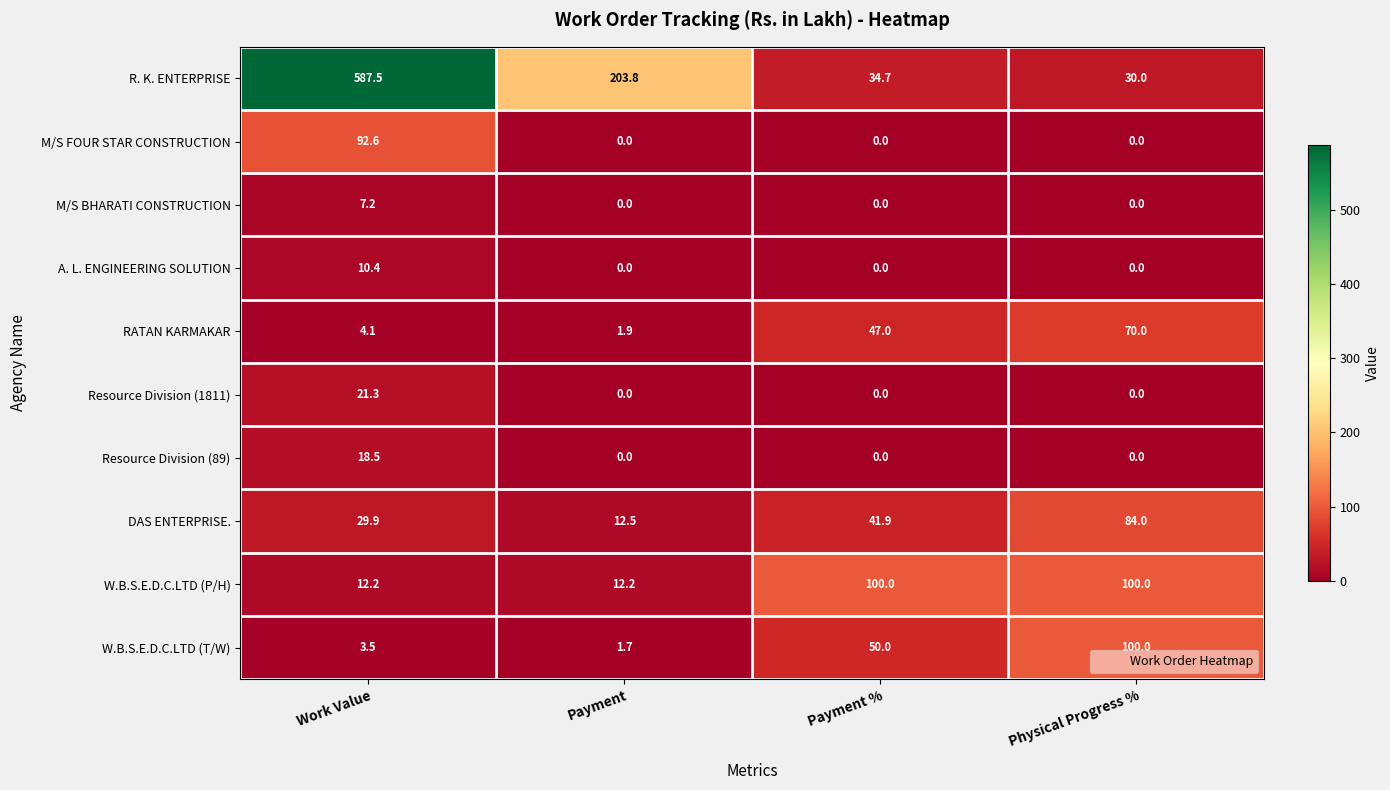

What is the greatest value displayed?

587.5